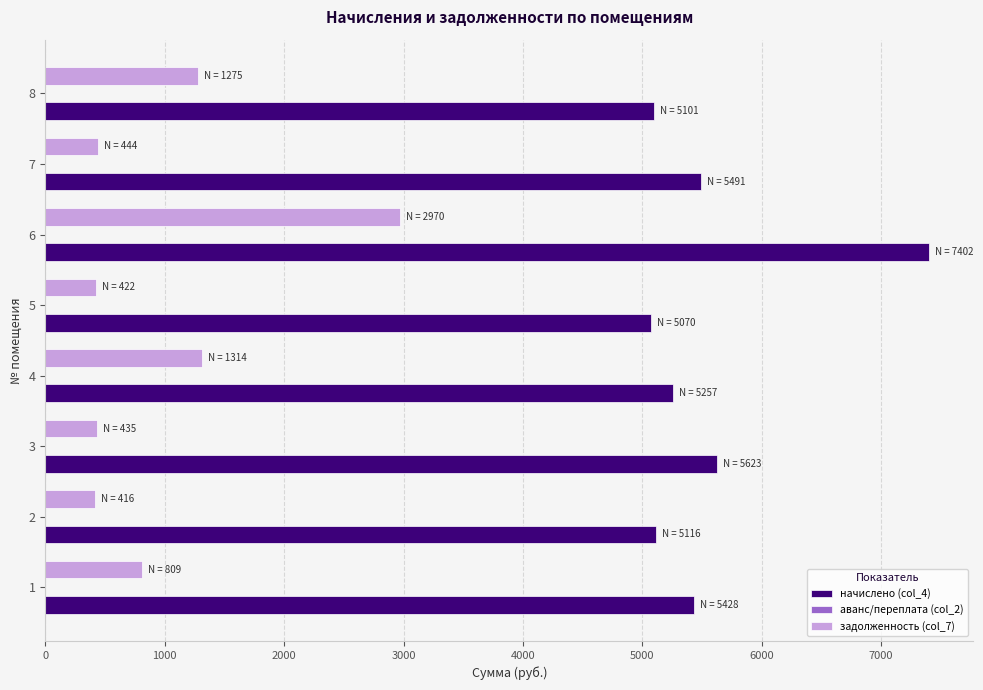

What is the sum of the задолженность (col_7) values at 8 and 1?

2084.3